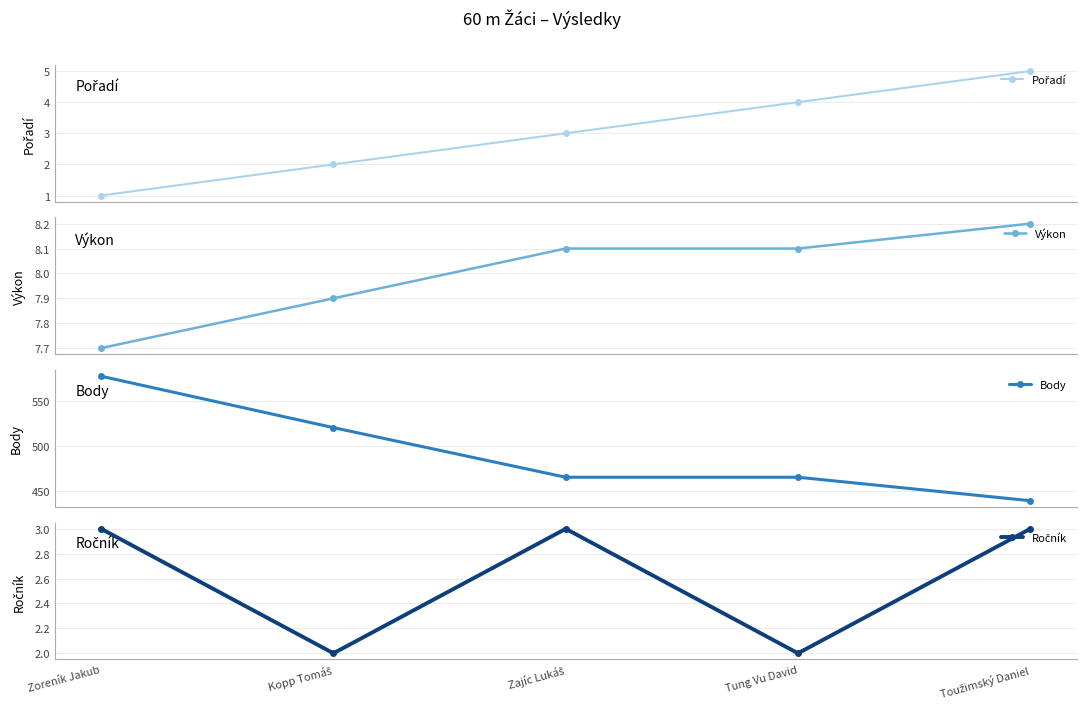

True or false: Výkon and Ročník cross at least once.

False